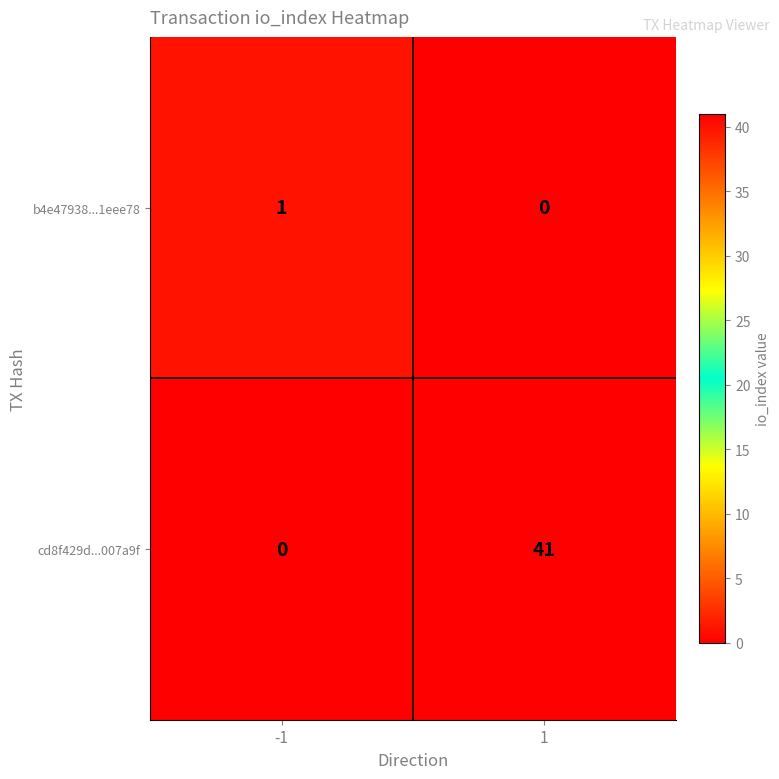

How many positive values does the b4e47938...1eee78 series have?

1